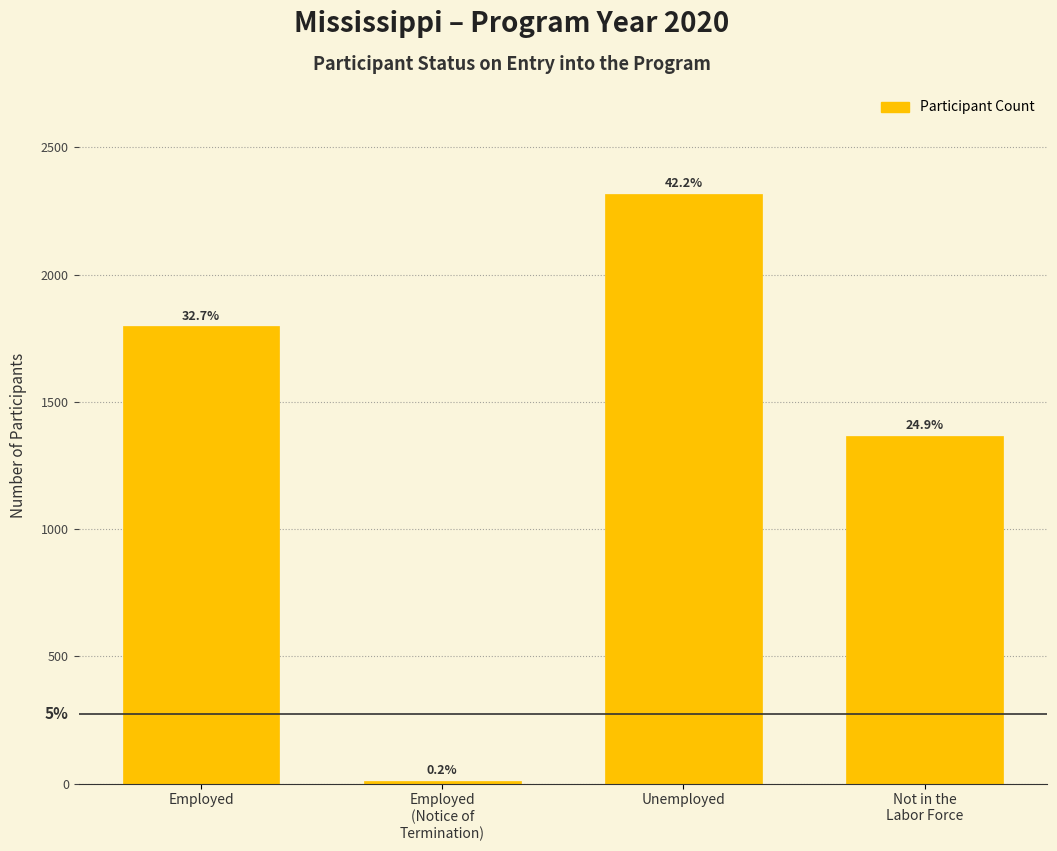

Are the bars horizontal?

No